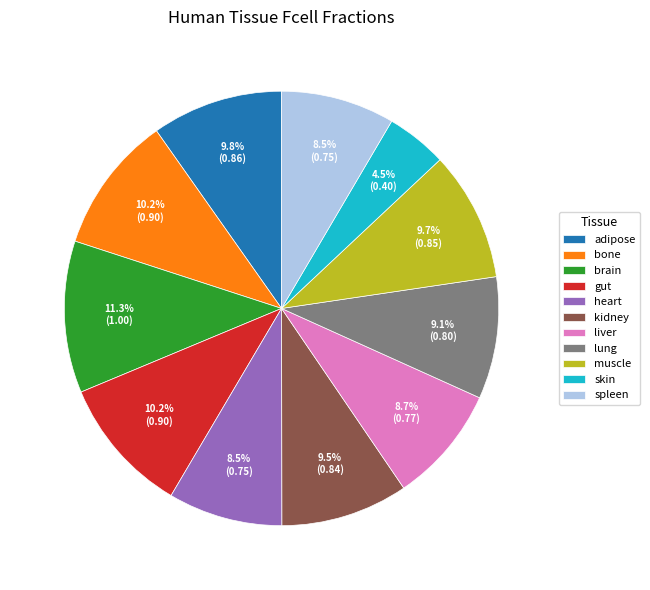

Which has a higher value, heart or bone?

bone